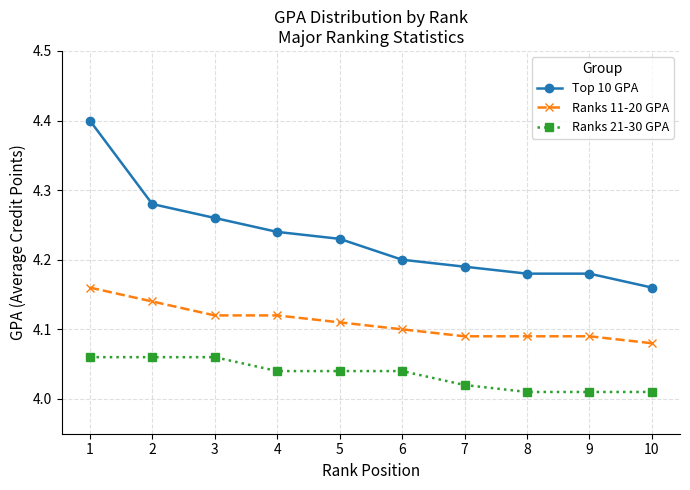

What is the sum of the Top 10 GPA values at 5 and 3?

8.5